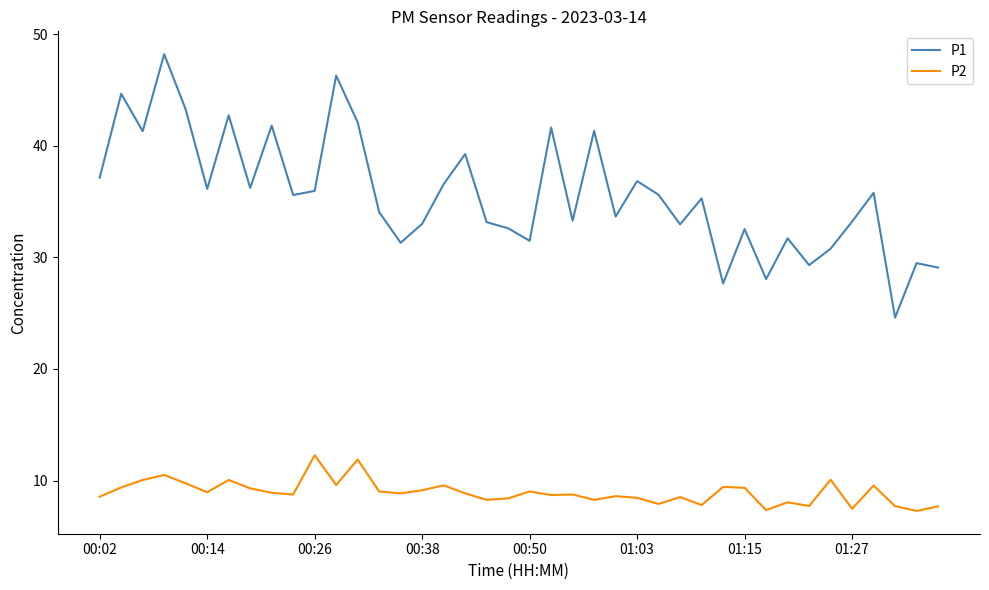

Rank the series by their average value, from highest to lowest.

P1, P2